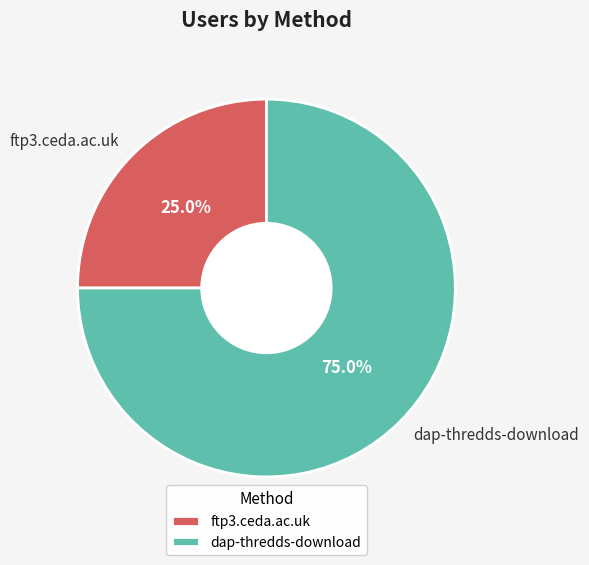

True or false: dap-thredds-download accounts for 75% of the total.

True